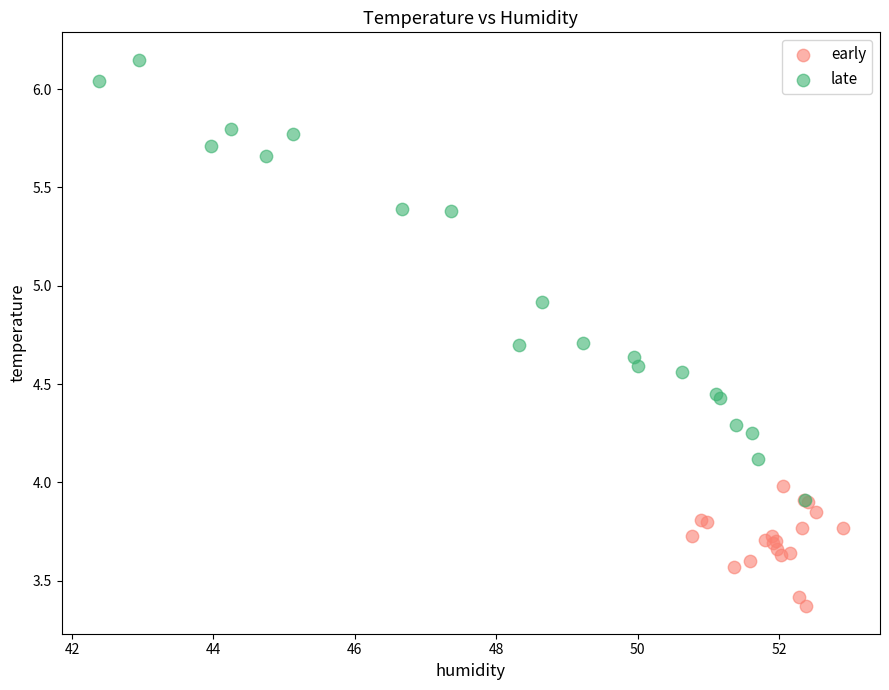

Which series reaches the maximum Y coordinate?

late